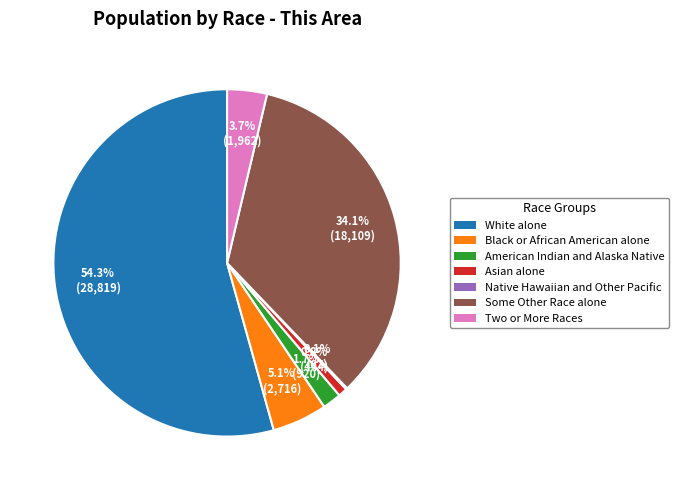

Which slice is the largest?

White alone